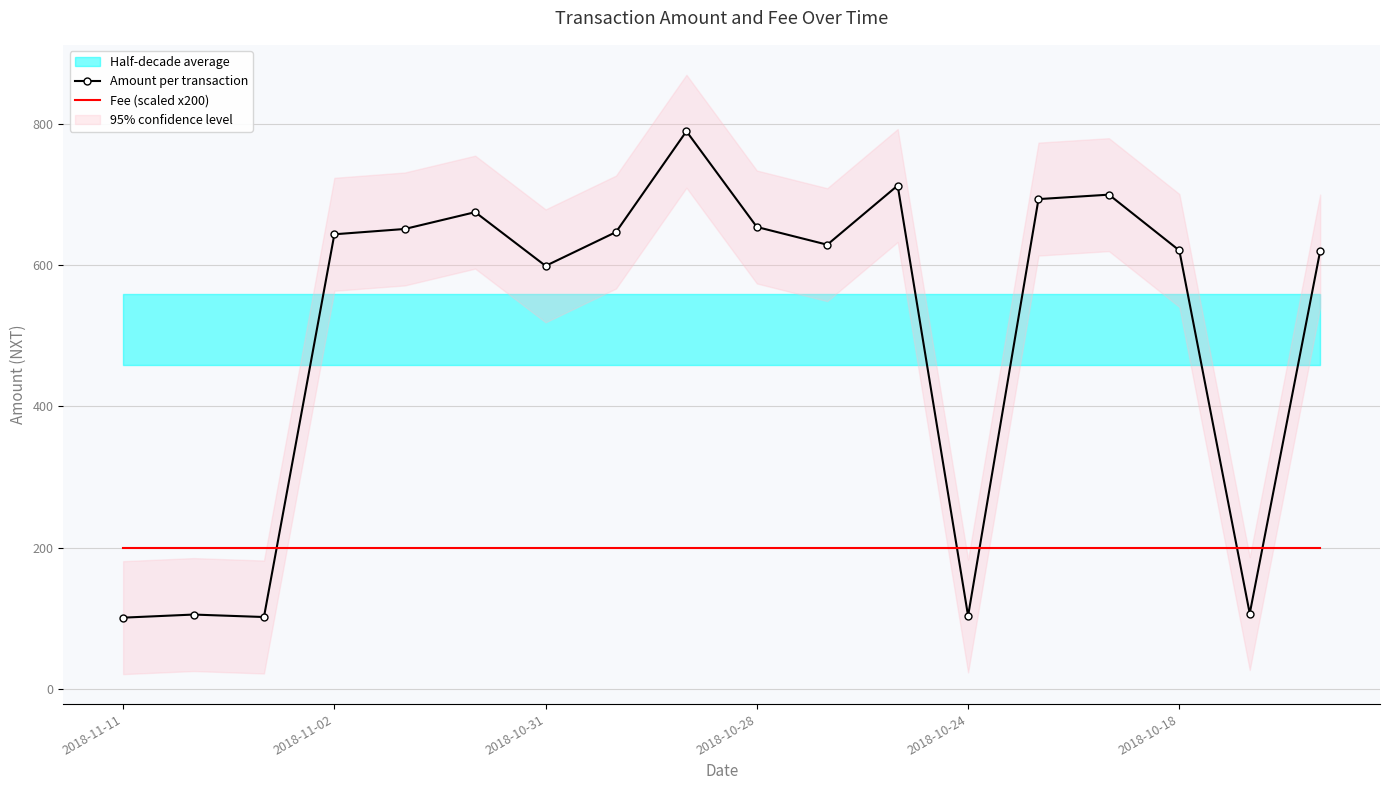

The value of Amount per transaction at 2018-10-18 is 621.0. True or false?

True